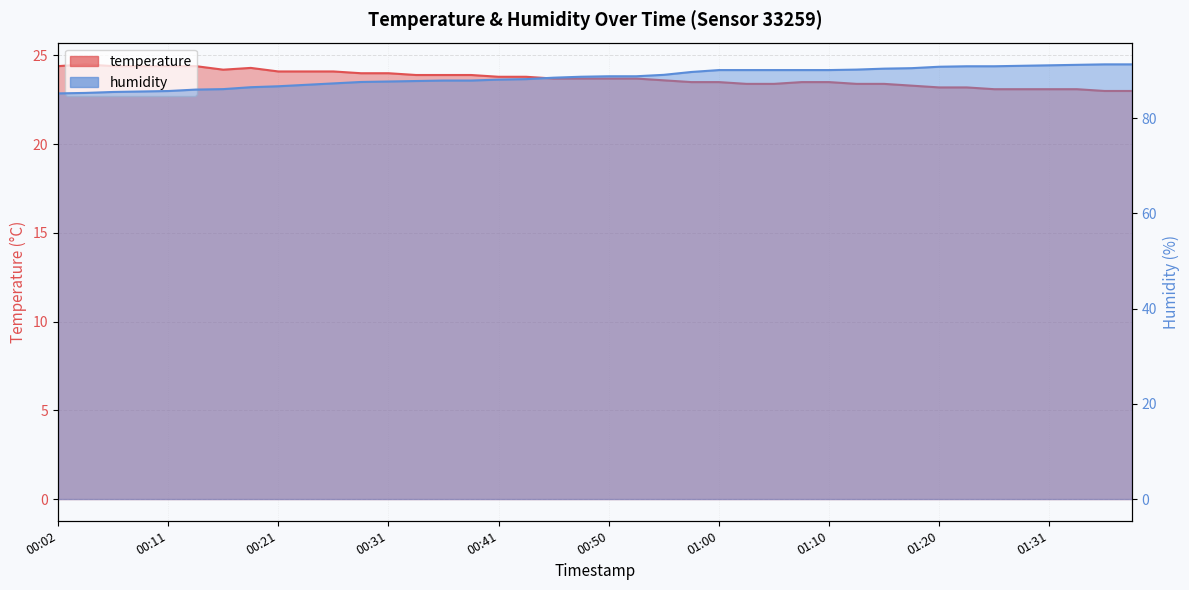

How many interior local peaks does the temperature series have?

2